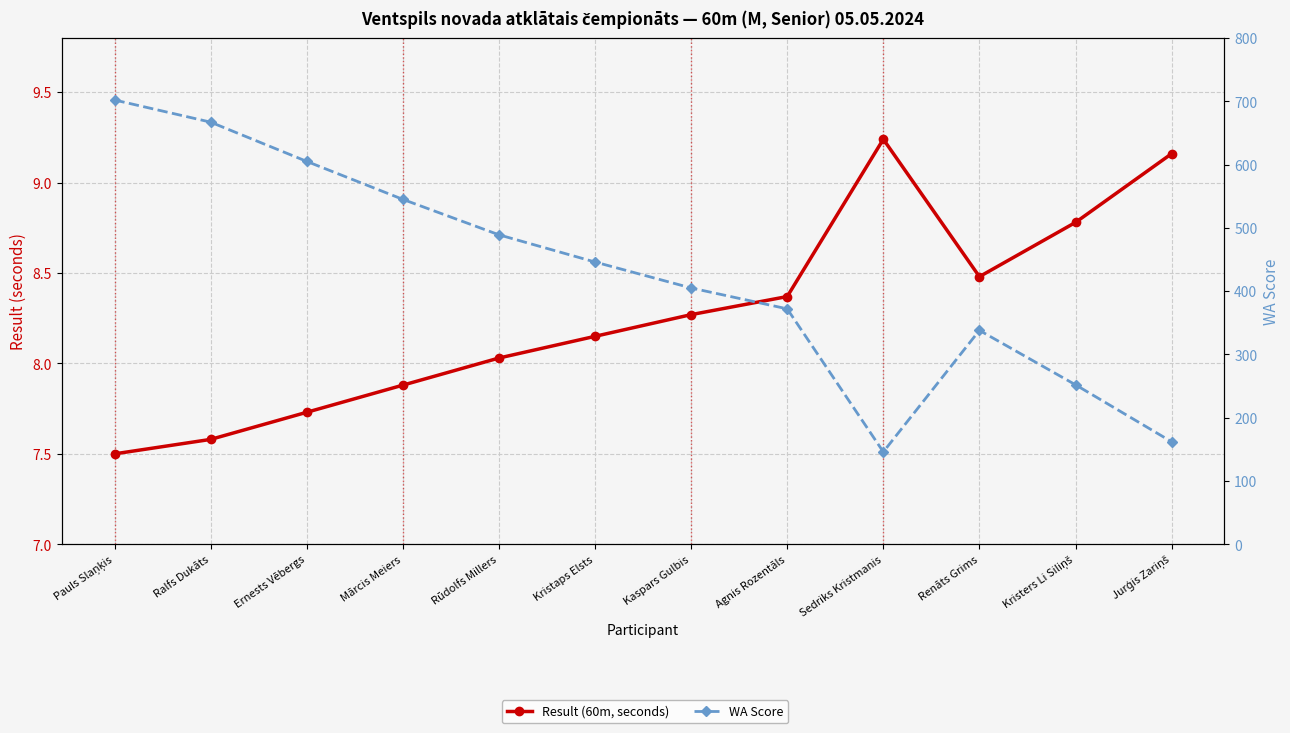

How many values in the Result (60m, seconds) series exceed 8?

8